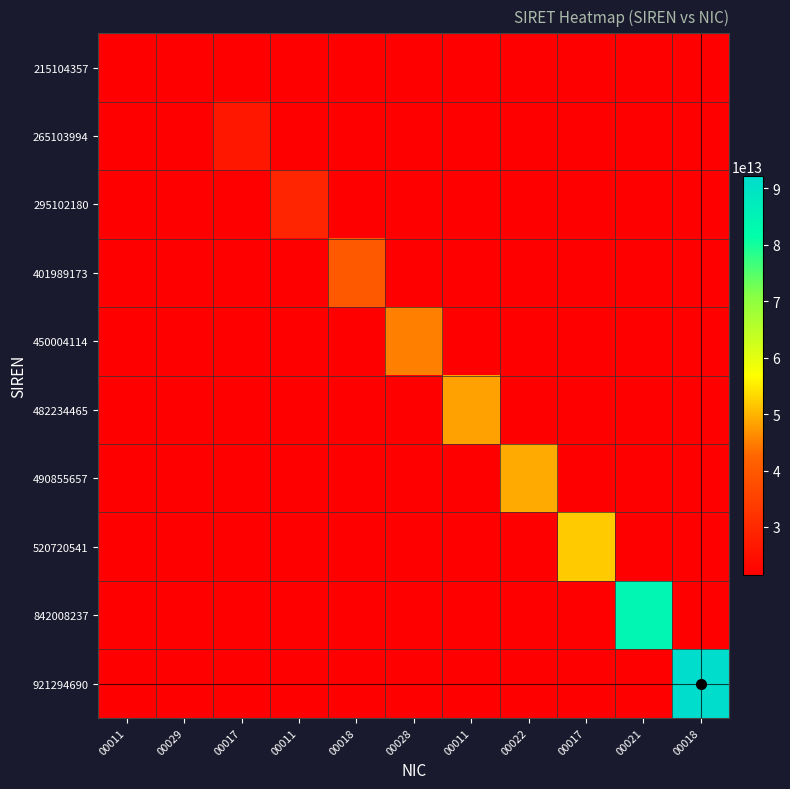

At which label does 482234465 reach its minimum?

00011